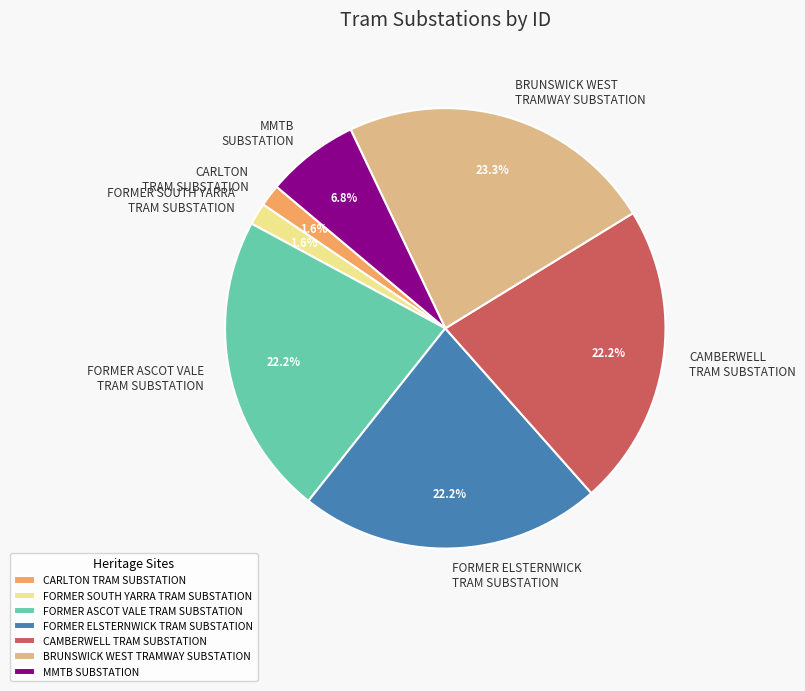

What percentage is NOT represented by FORMER ELSTERNWICK TRAM SUBSTATION?

77.8%